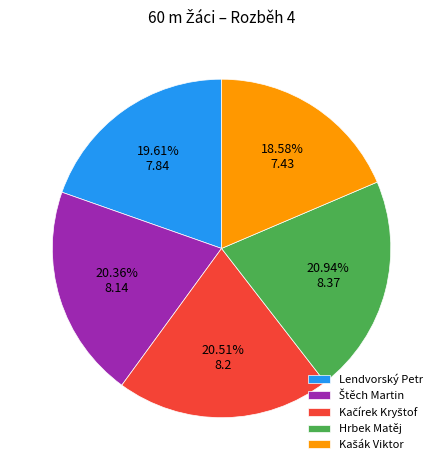

Is there a majority slice in this chart?

No